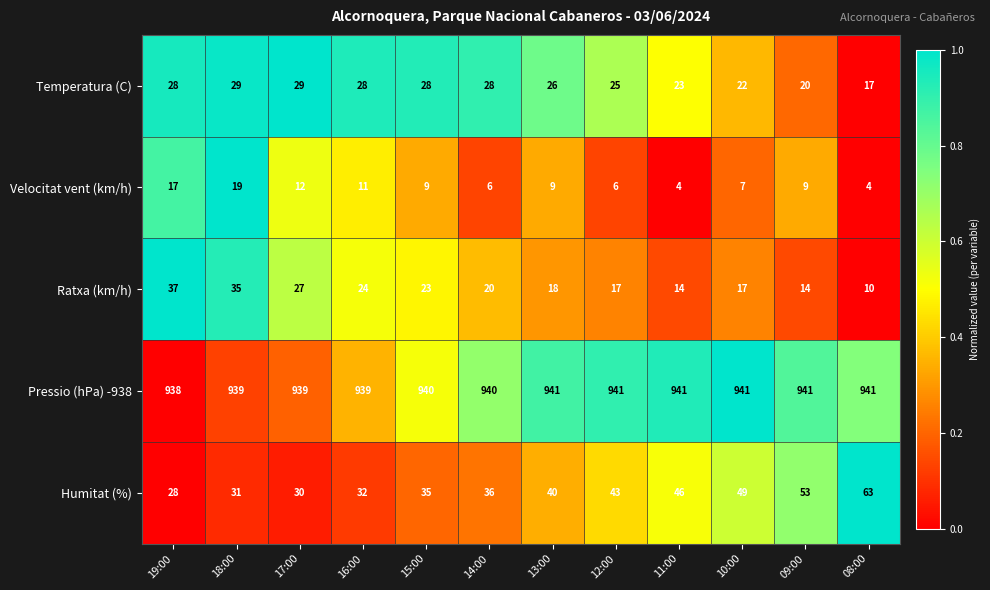

What is the difference between the highest and lowest values at 18:00?

920